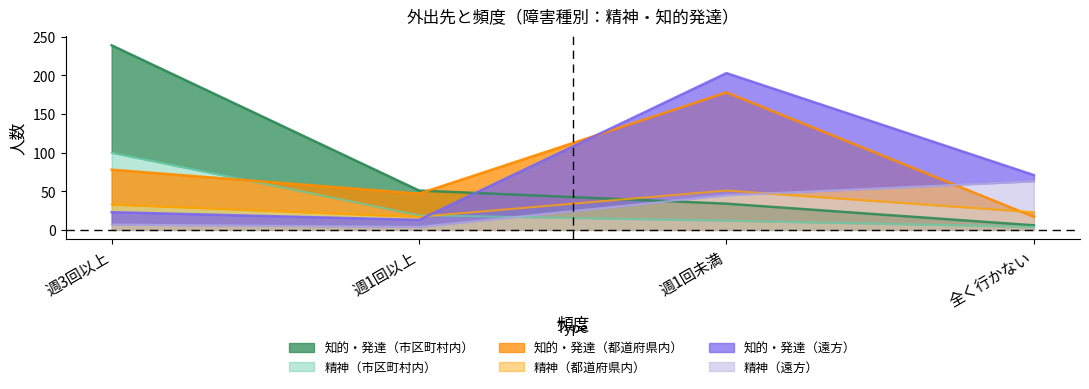

Where is 知的・発達（市区町村内） nearest to the value 122?

週1回以上